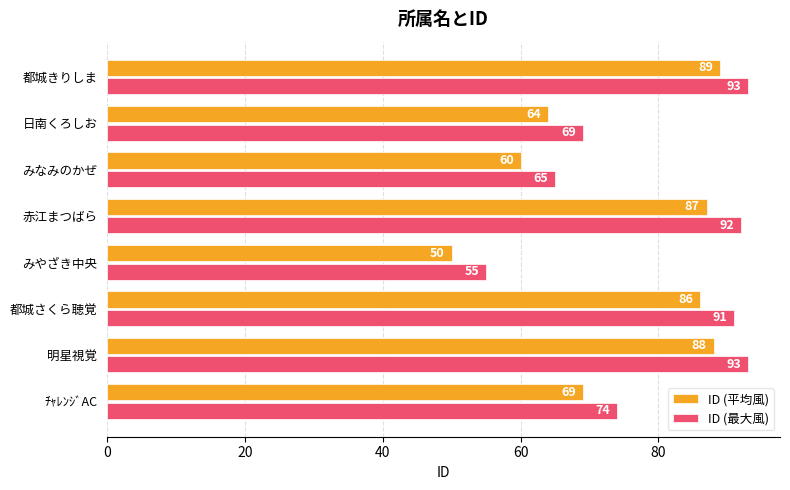

What is the minimum value shown in the chart?

50